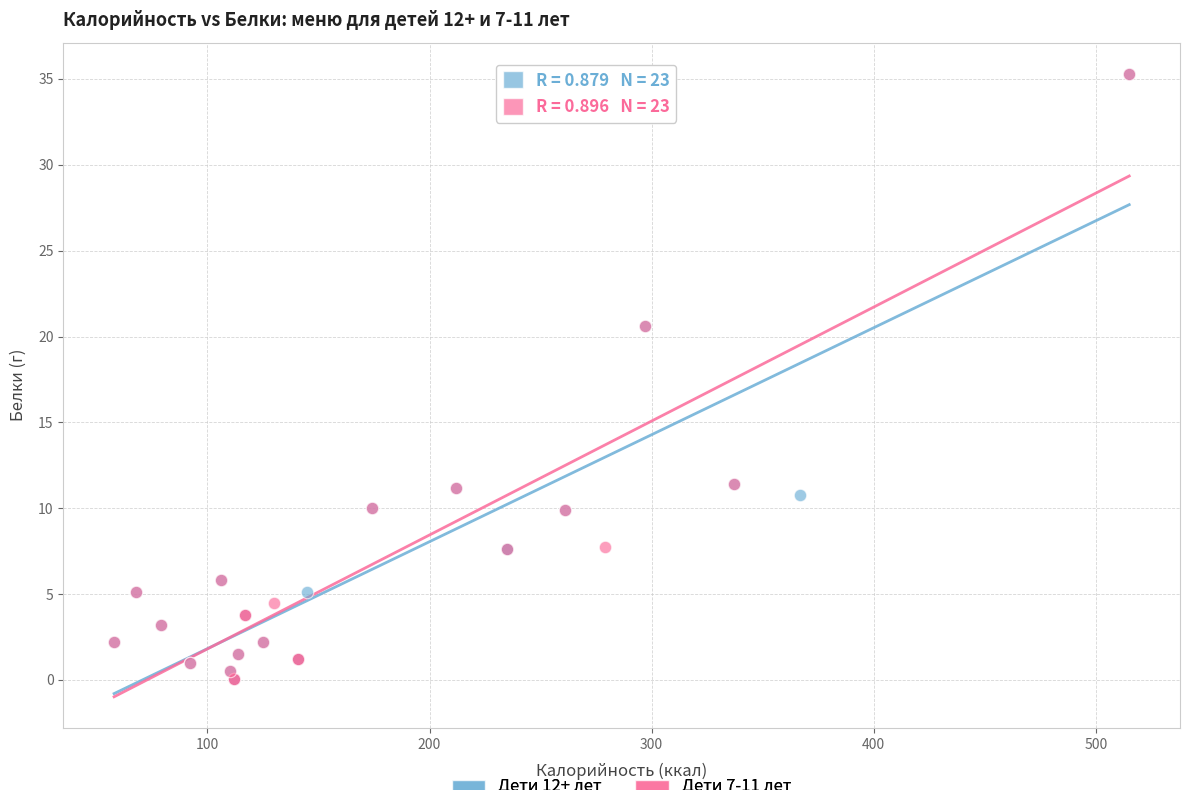

What are all the series names shown in the legend?

Дети 12+ лет, Дети 7-11 лет